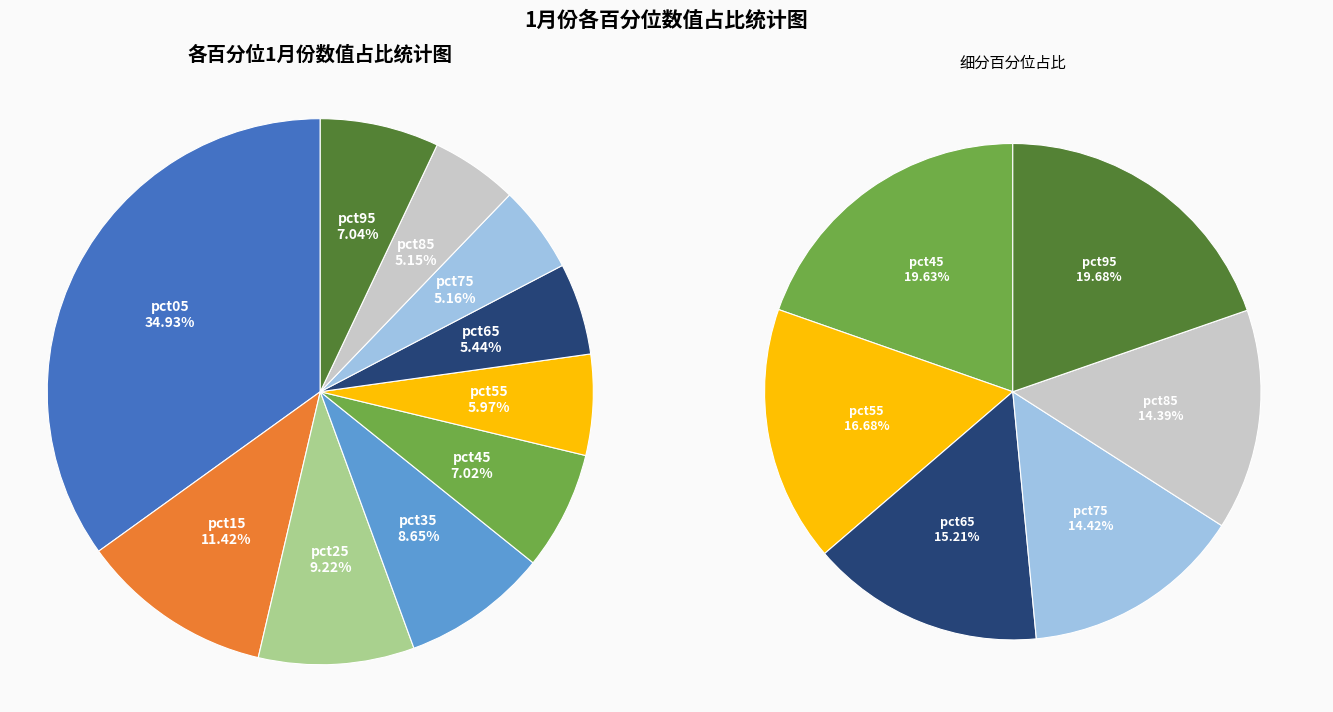

What is the smallest slice in the pie chart?

pct85